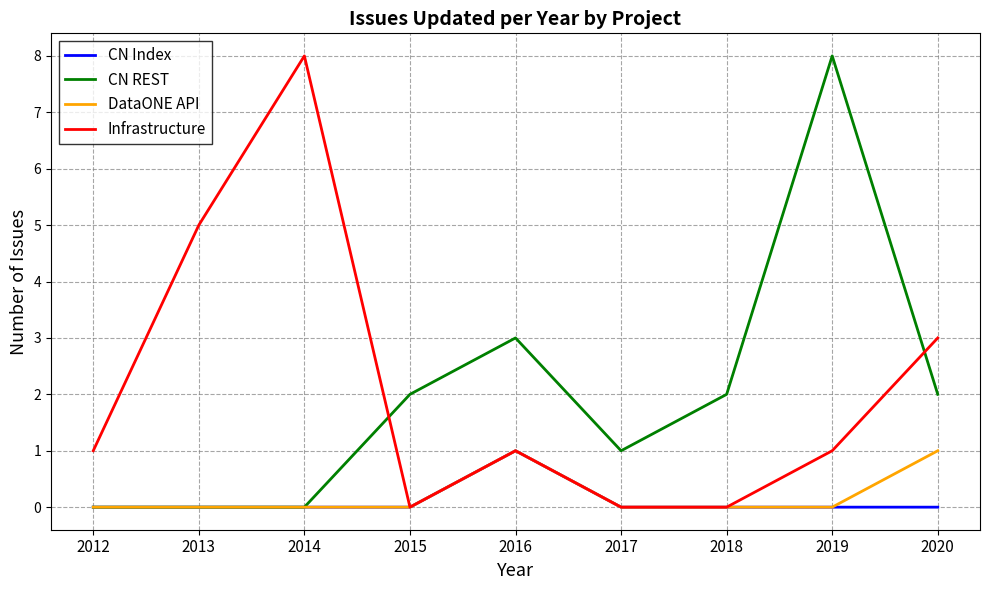

At which category is the sum across all series the highest?

2019